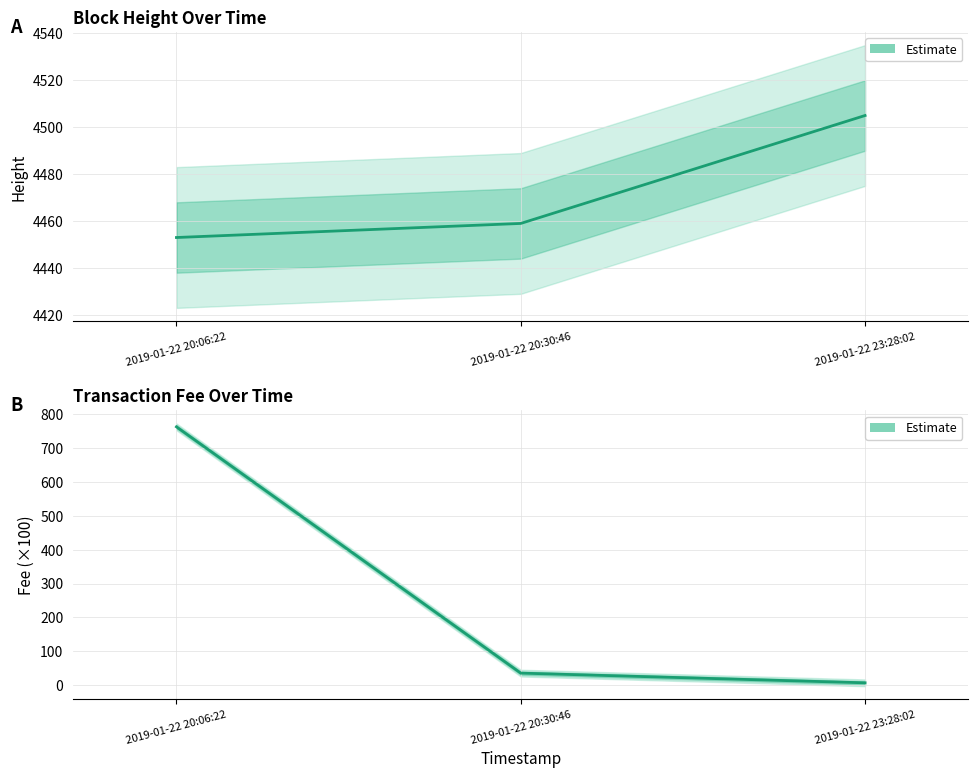

What position from the left is 2019-01-22 20:06:22?

1